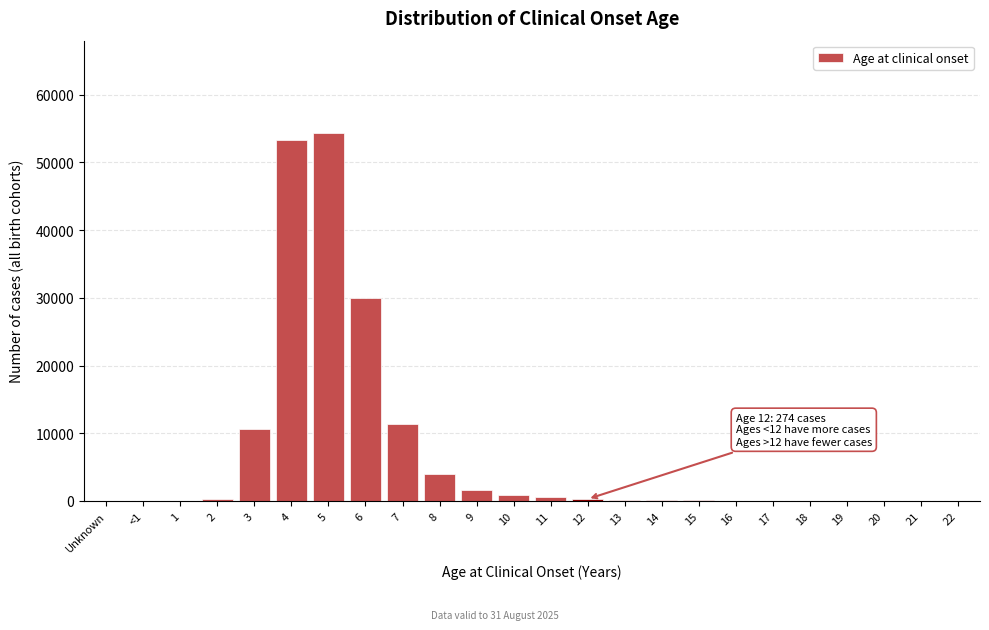

Is it true that the value at 3 is 10593?

True